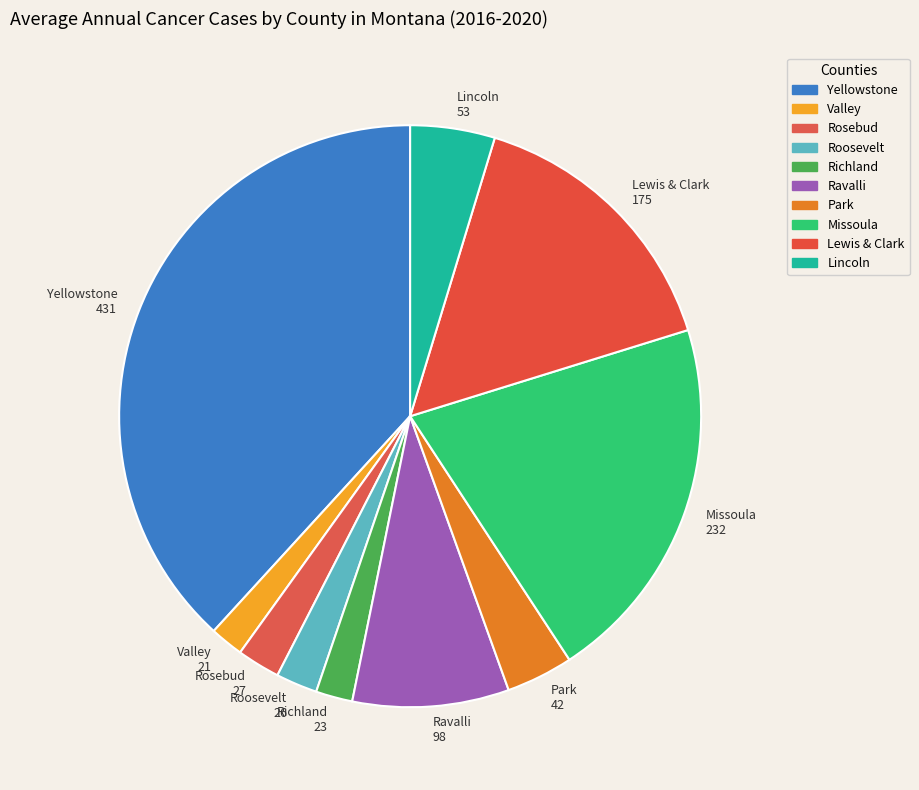

Is the sum of Rosebud and Lewis & Clark greater than half?

No